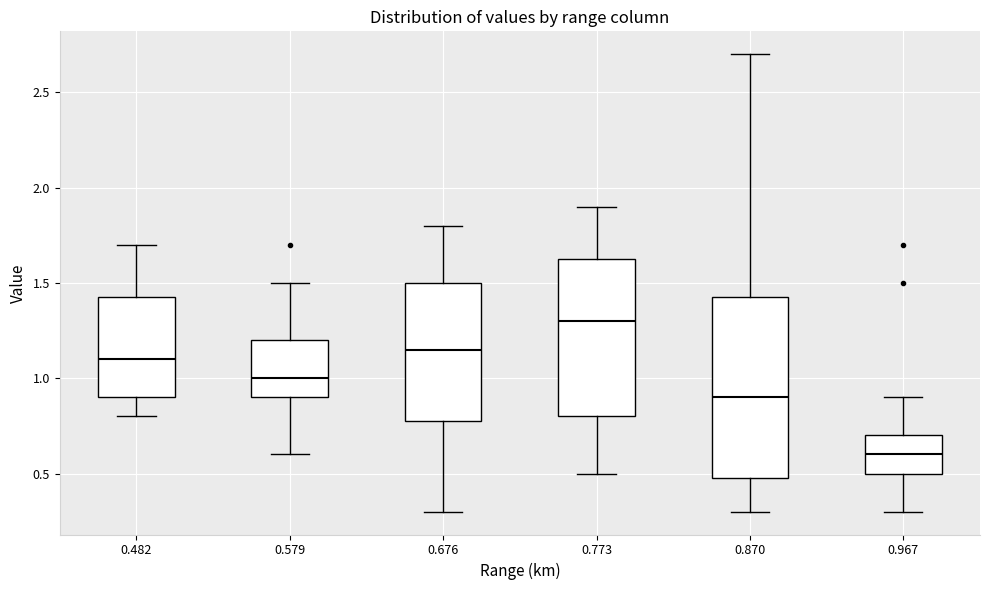

Which box's median line is the highest?

0.773